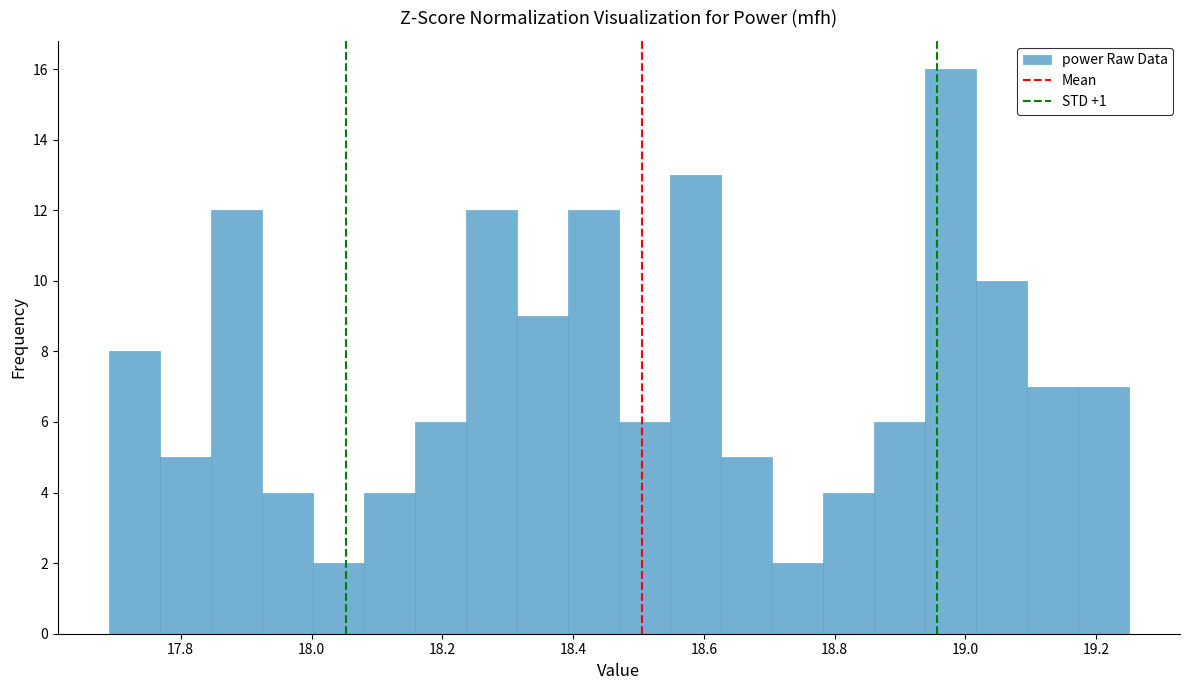

Read against the x-axis, roughly where is the centre of the tallest bar?

18.98